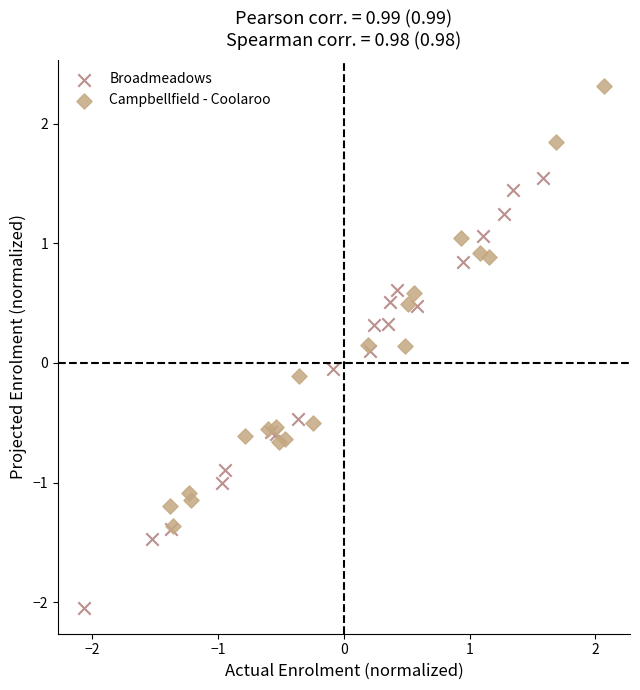

Which series contains the highest Y value?

Campbellfield - Coolaroo